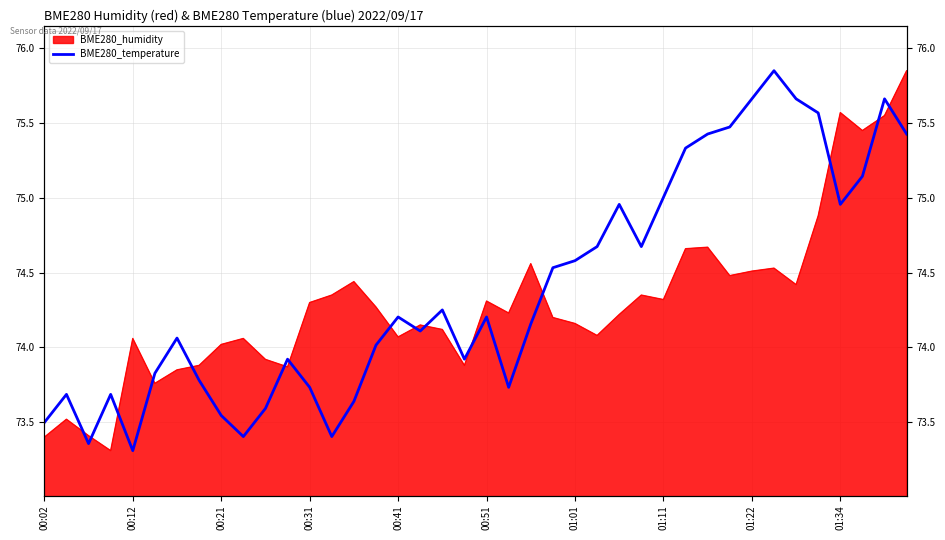

What is the difference between the maximum and minimum values?

2.5